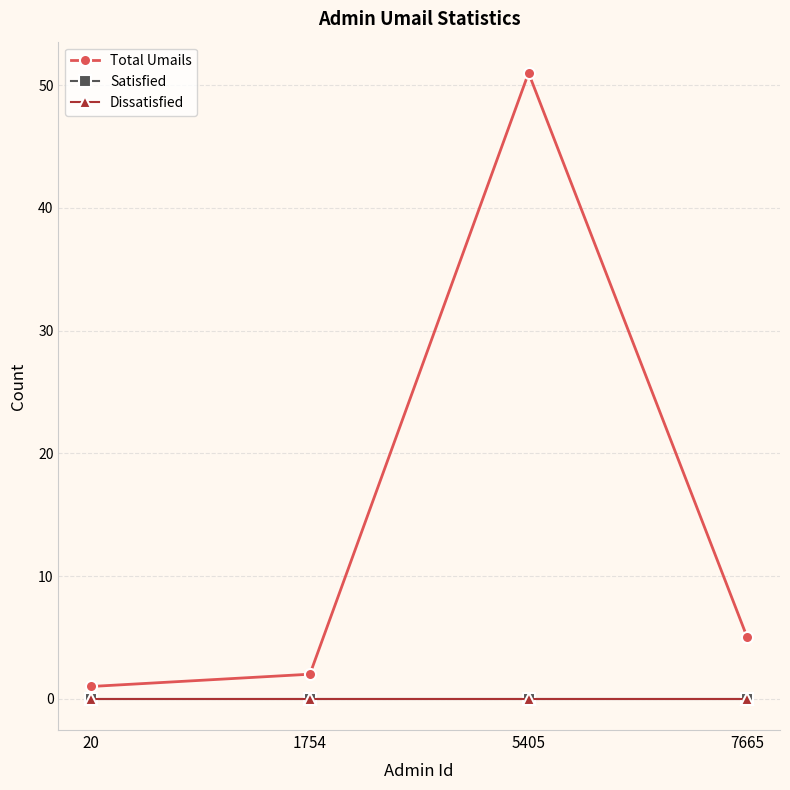

At which category does the chart reach its peak across all series?

5405